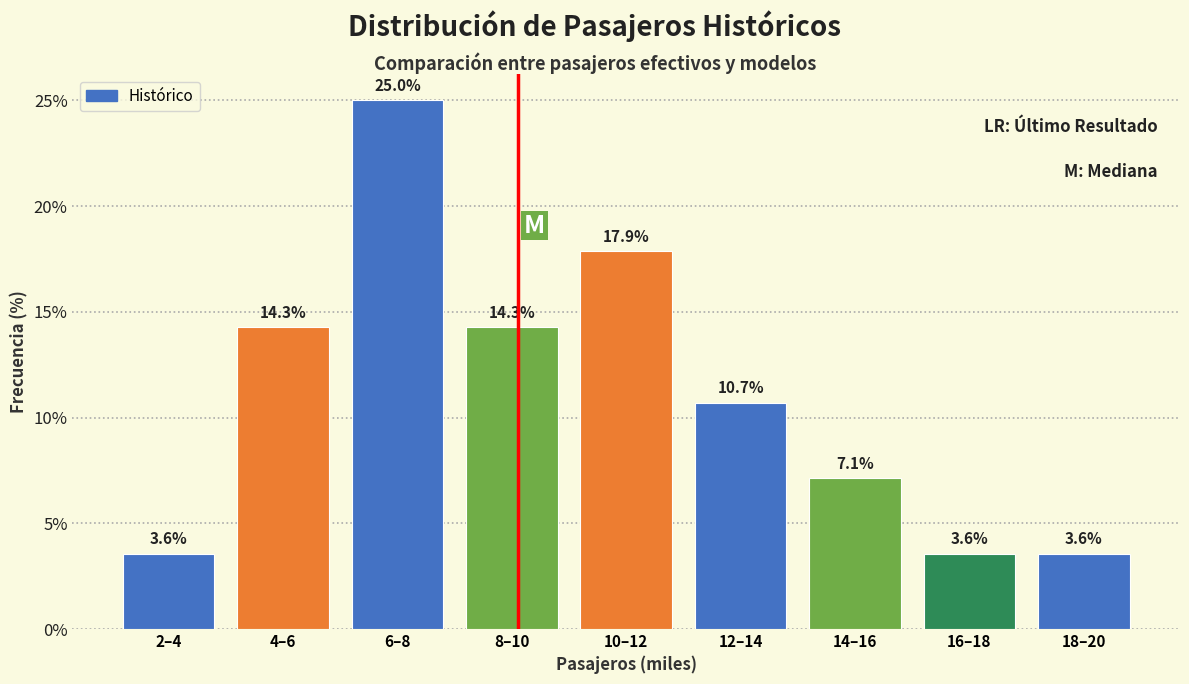

Reading left to right, extract all data points from this chart.

2–4=3.6	4–6=14.3	6–8=25.0	8–10=14.3	10–12=17.9	12–14=10.7	14–16=7.1	16–18=3.6	18–20=3.6